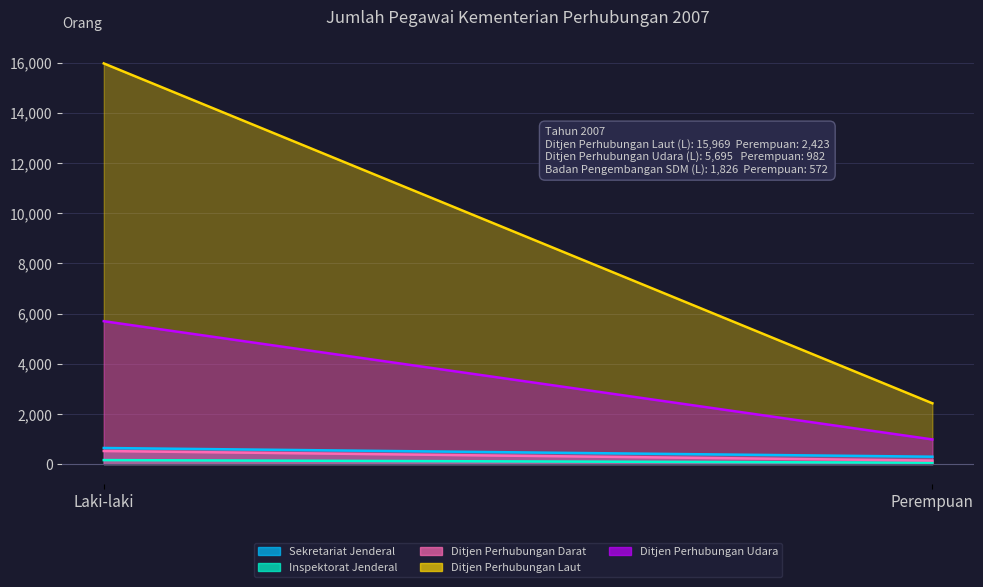

What is the maximum value for Ditjen Perhubungan Darat?

521